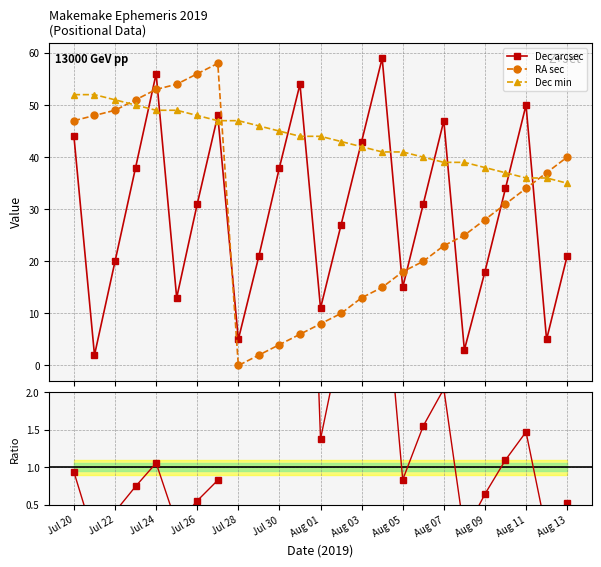

What is the minimum value for Dec min?

35